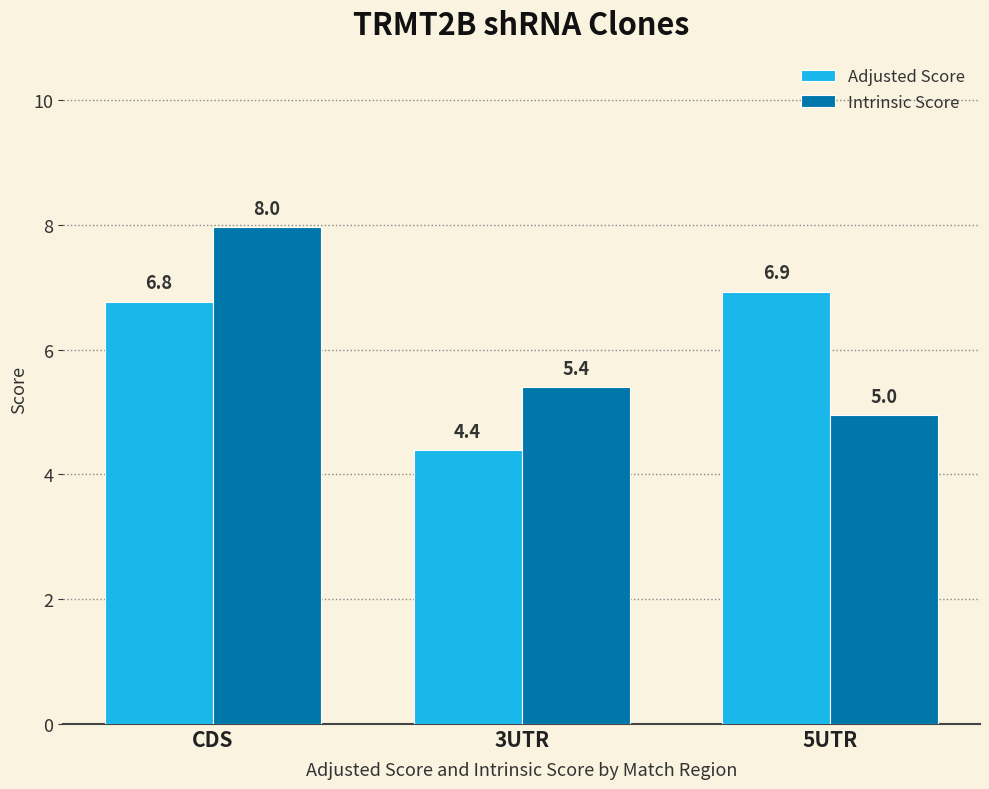

Rank the series by their average value, from highest to lowest.

Intrinsic Score, Adjusted Score